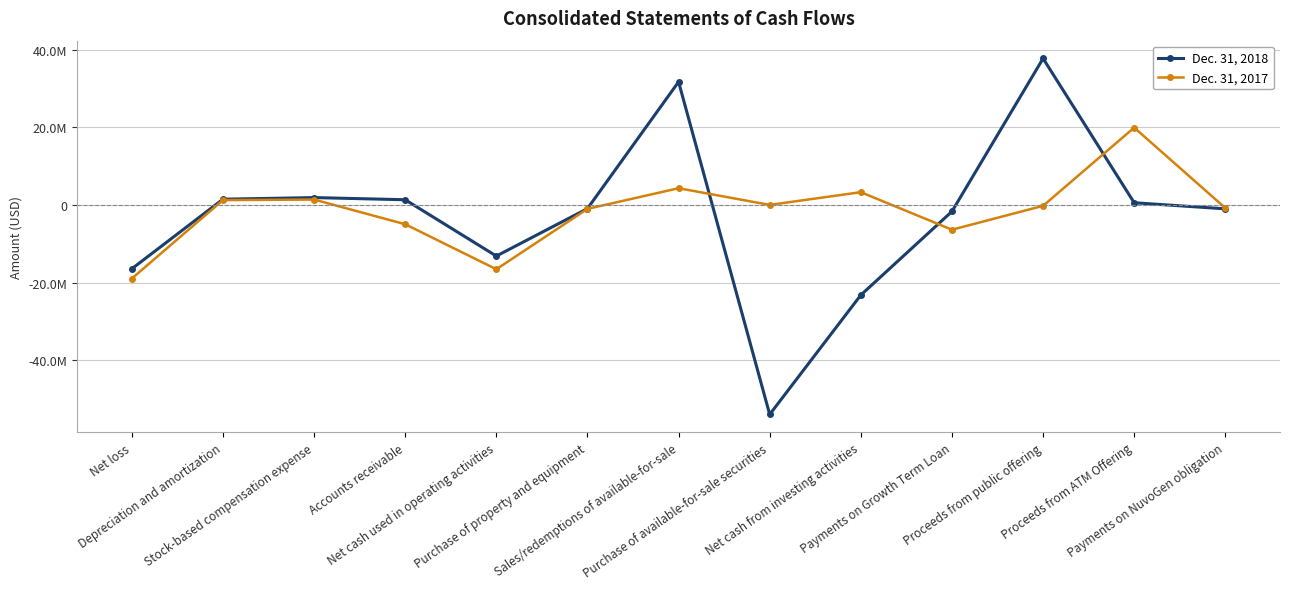

Is the value of Dec. 31, 2018 at Net cash used in operating activities greater than the value of Dec. 31, 2017 at Proceeds from public offering?

No